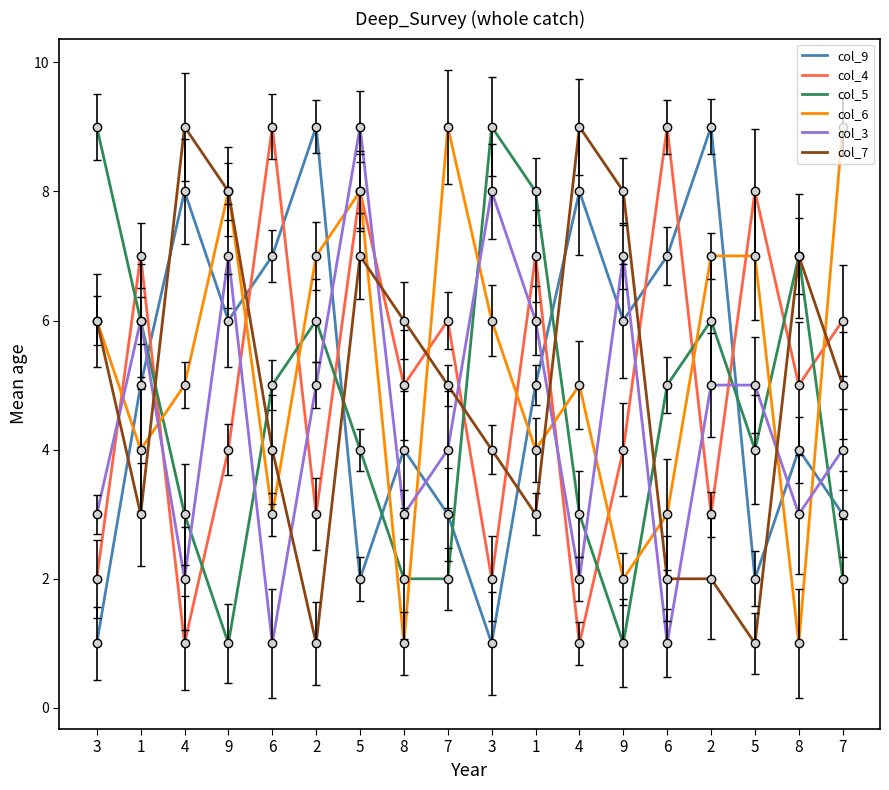

How many col_3 values are between 3 and 6?

10